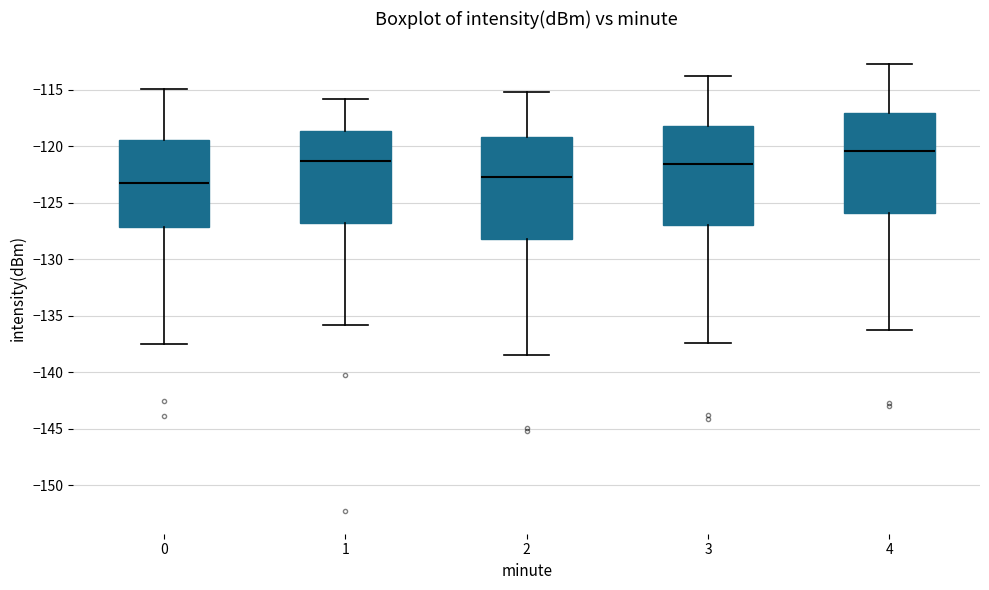

Which box has the lowest median line?

0